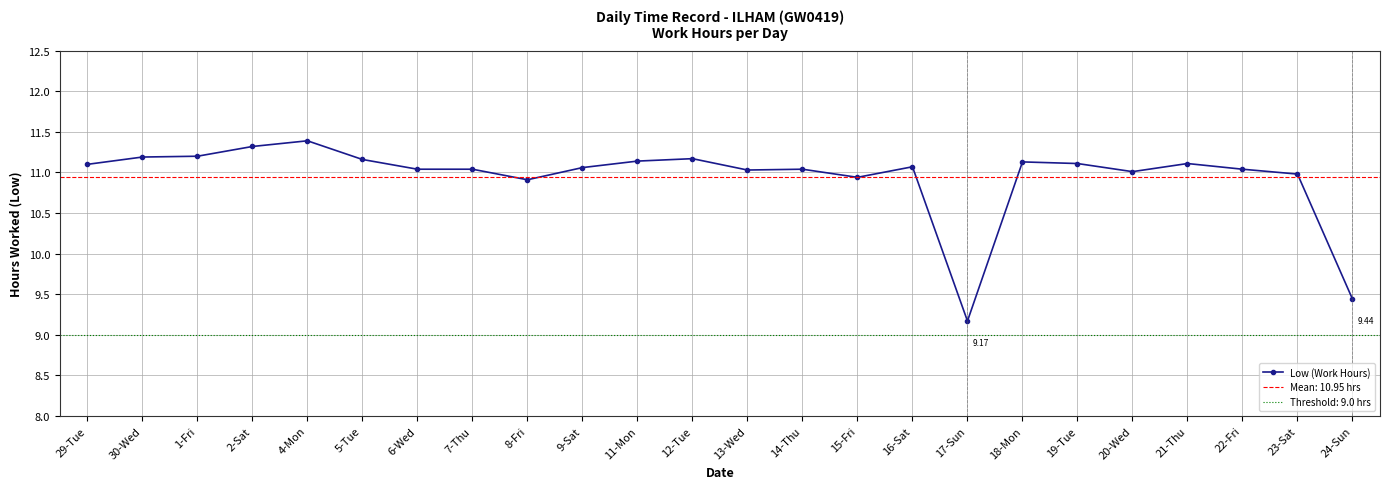

Reading left to right, list all the values displayed in this chart.

11.1	11.2	11.2	11.3	11.4	11.2	11.0	11.0	10.9	11.1	11.1	11.2	11.0	11.0	10.9	11.1	9.2	11.1	11.1	11.0	11.1	11.0	11.0	9.4